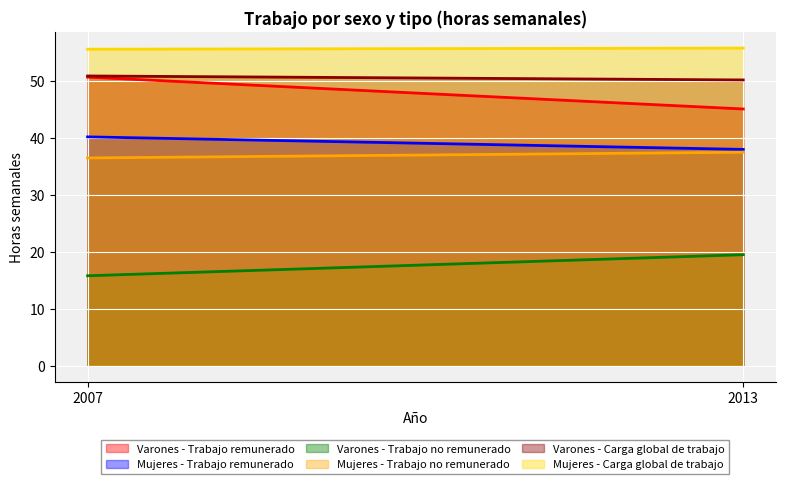

What are all the series names shown in the legend?

Varones - Trabajo remunerado, Mujeres - Trabajo remunerado, Varones - Trabajo no remunerado, Mujeres - Trabajo no remunerado, Varones - Carga global de trabajo, Mujeres - Carga global de trabajo